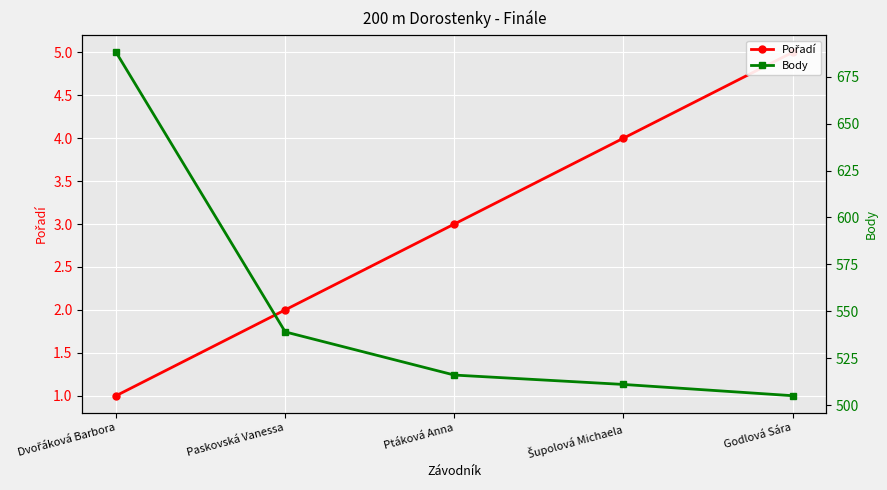

How many data points does each series have?

5